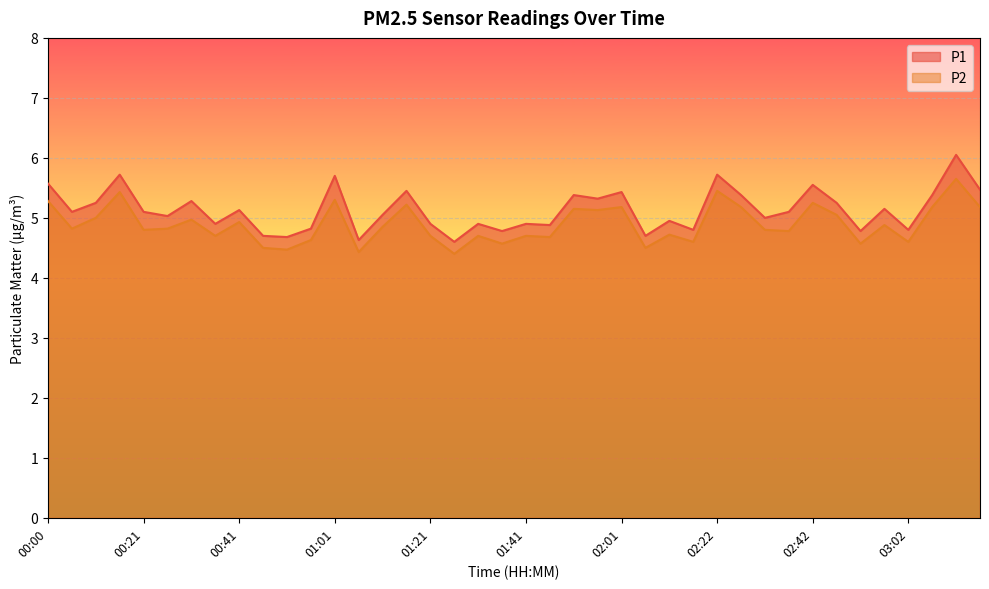

What is the label of the 34th point from the left?

02:47